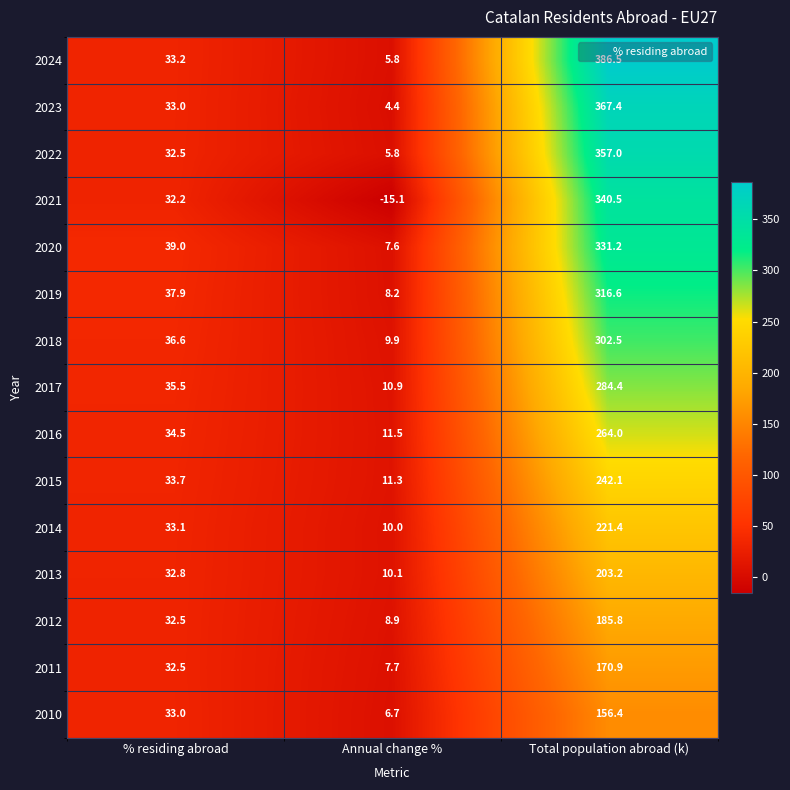

Rank the series at Total population abroad (k) from highest to lowest value.

2024, 2023, 2022, 2021, 2020, 2019, 2018, 2017, 2016, 2015, 2014, 2013, 2012, 2011, 2010